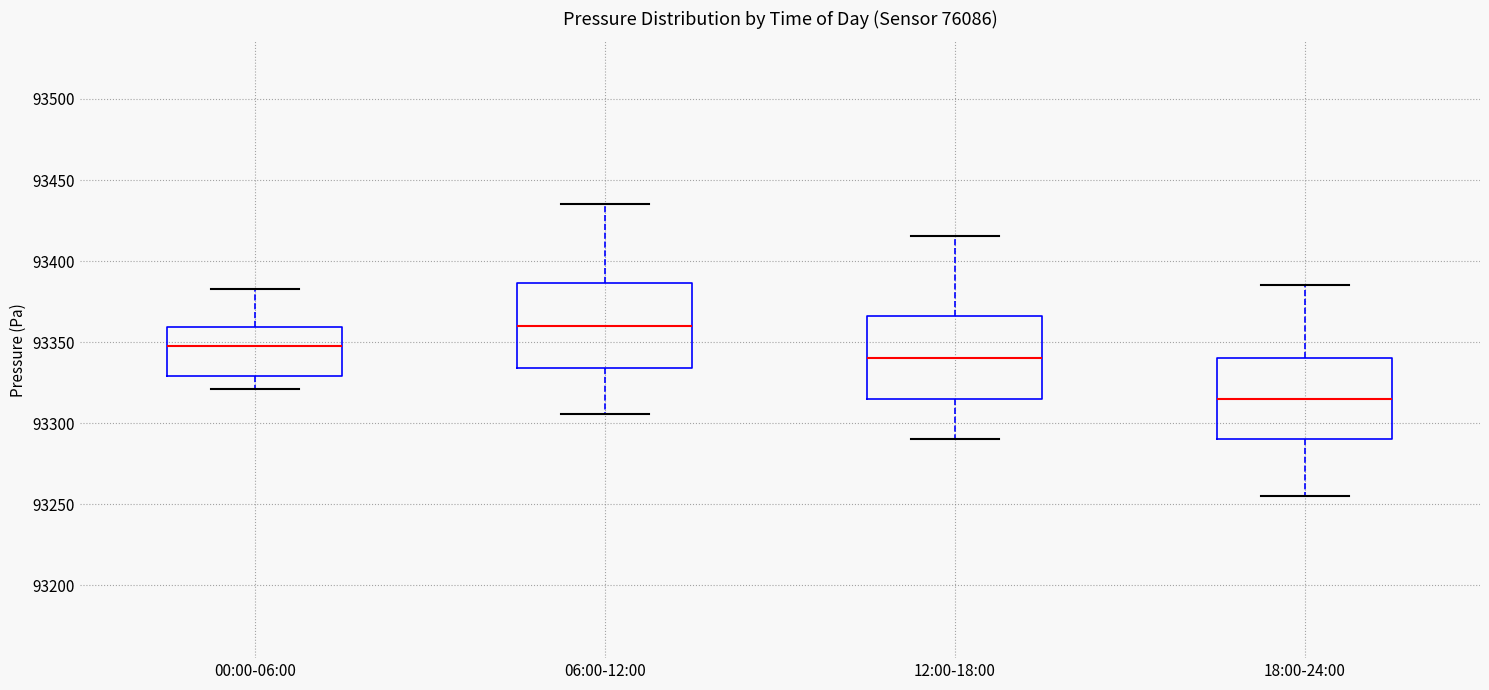

Which box has the highest median line?

06:00-12:00